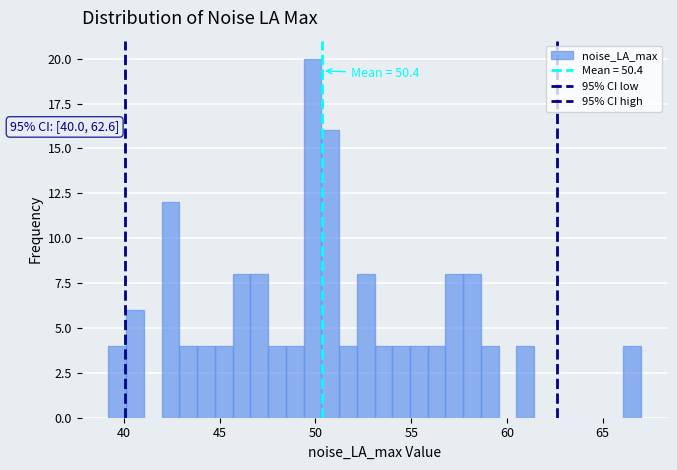

Read against the x-axis, roughly where is the centre of the tallest bar?

50.0